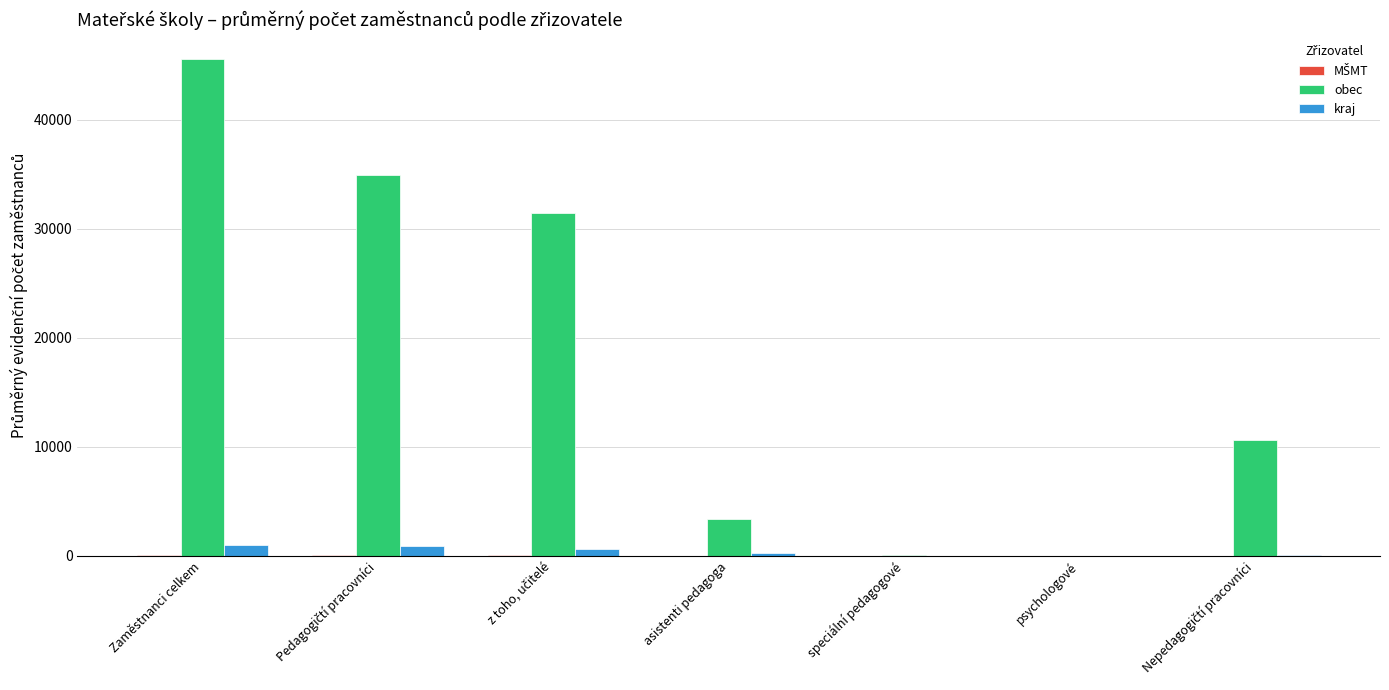

What is the highest value of the obec series?

45590.1